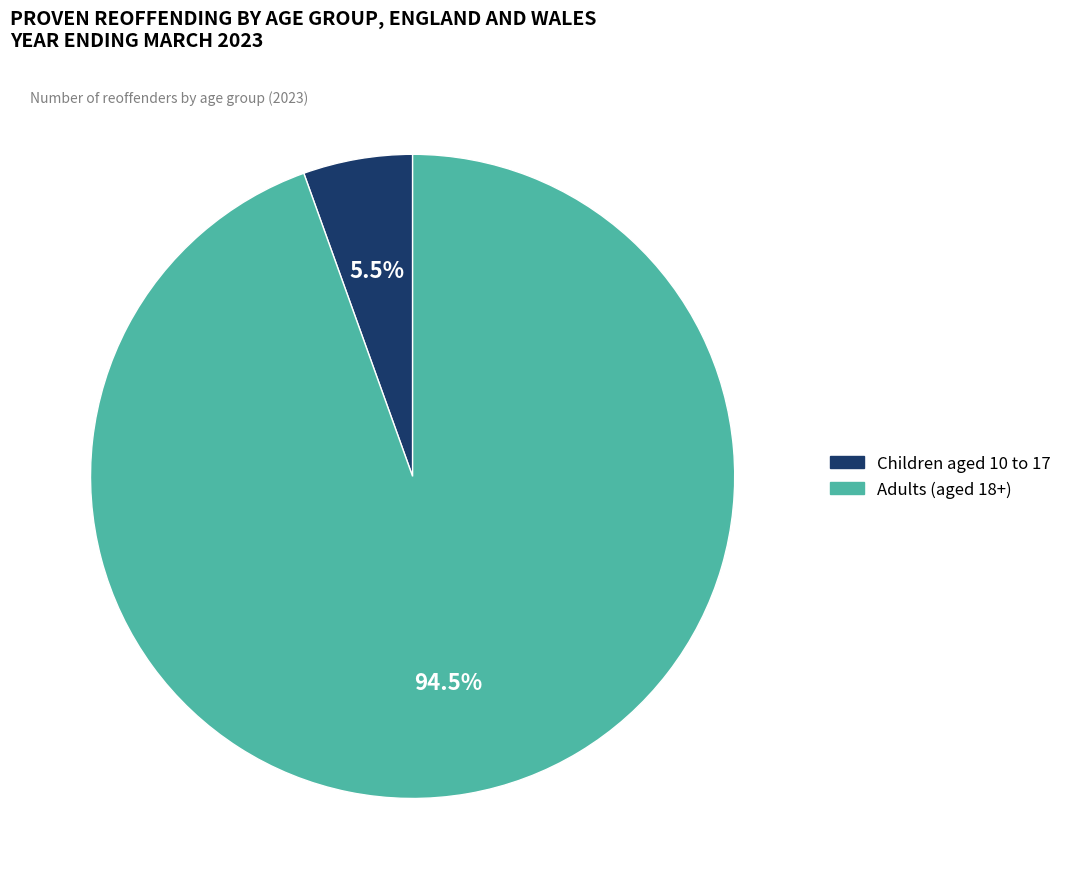

What is the smallest slice in the pie chart?

Children aged 10 to 17